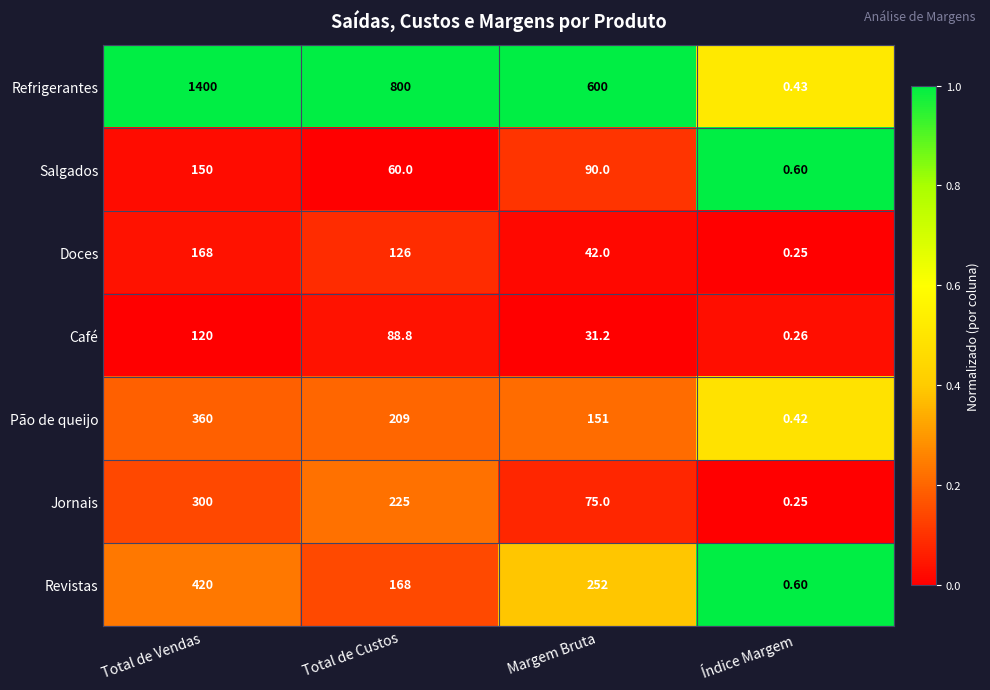

At which label does Refrigerantes first exceed 800?

Total de Vendas